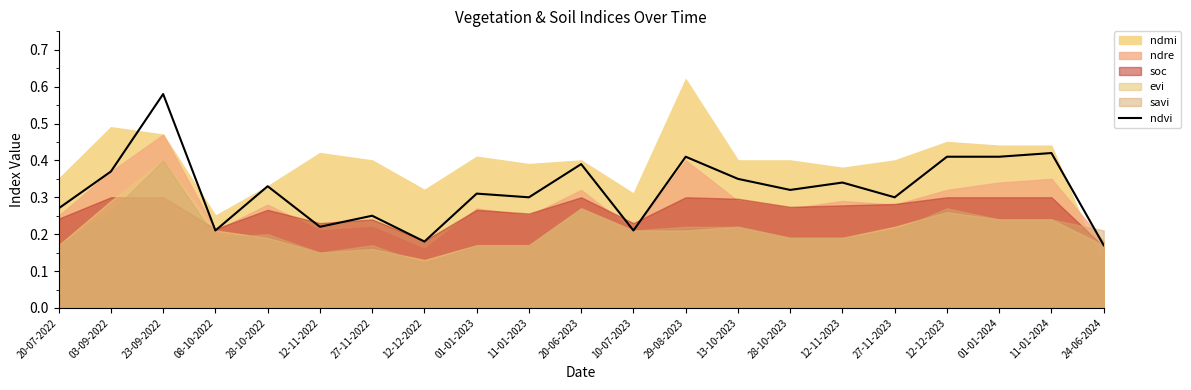

At which category does the data reach its first local valley?

08-10-2022